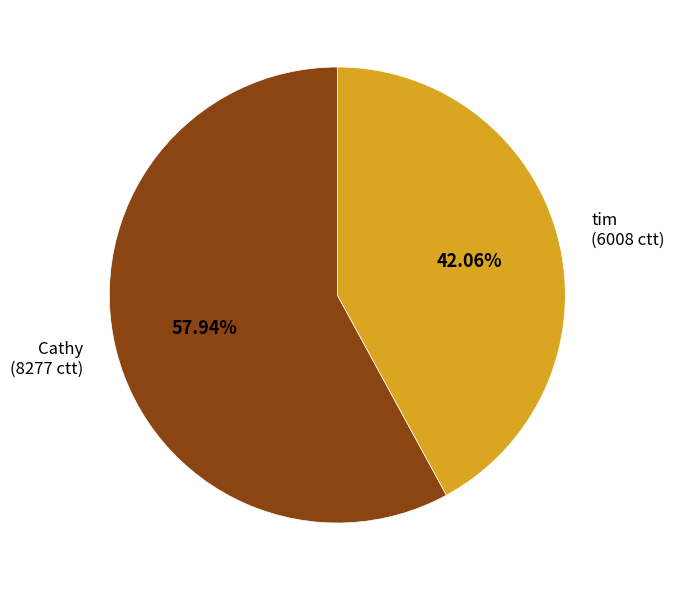

What is the ratio of the value at Cathy to the value at tim?

1.4